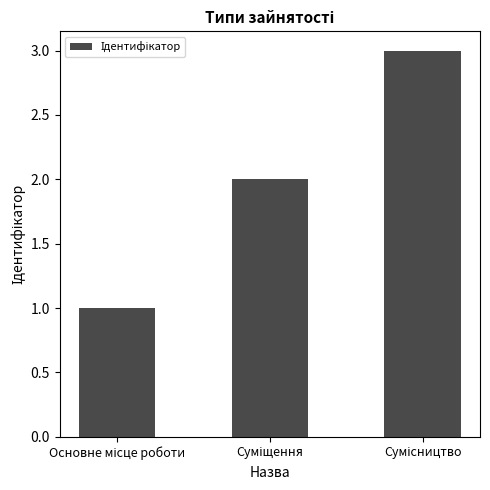

Reading left to right, extract all data points from this chart.

1	2	3